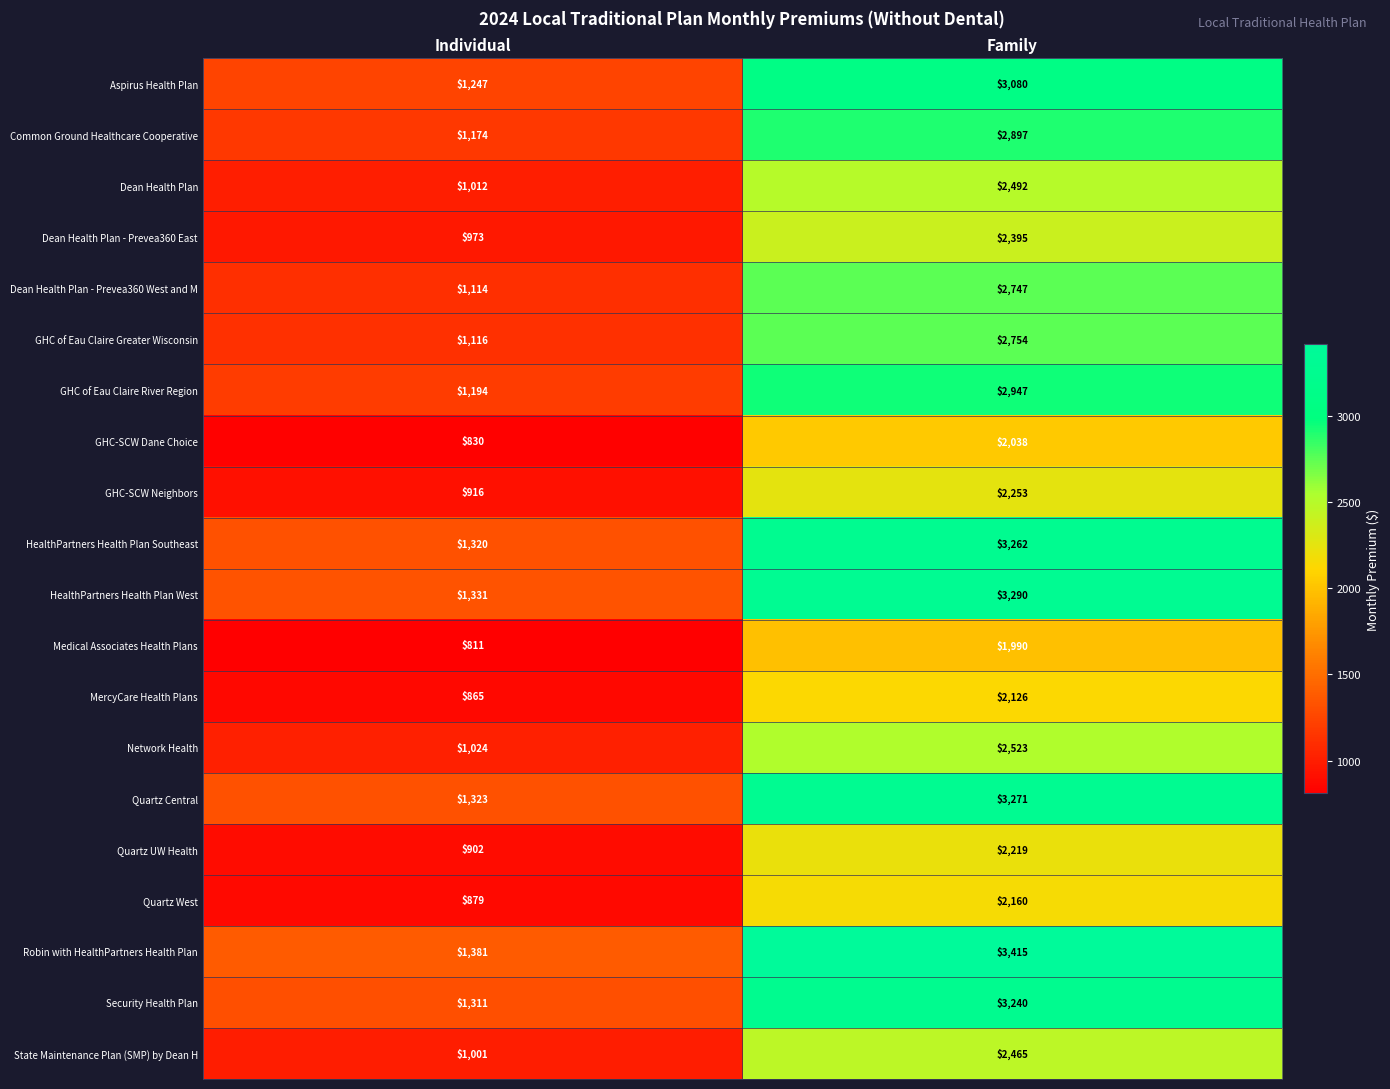

The Aspirus Health Plan series shows 2032 at Individual. True or false?

False